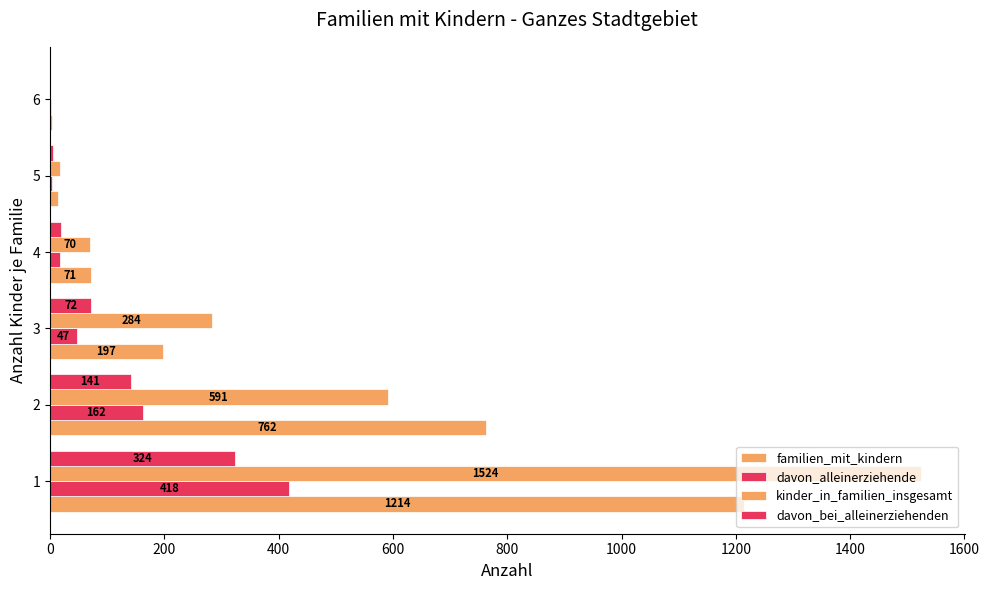

Count the number of categories in the chart.

6